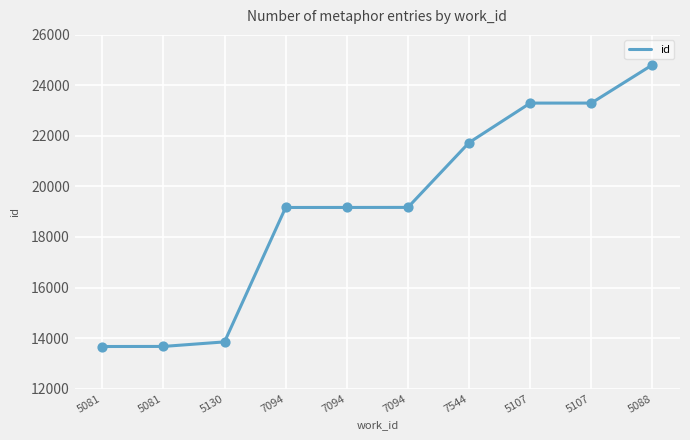

What is the change in value from 5130 to 5107?

+9453